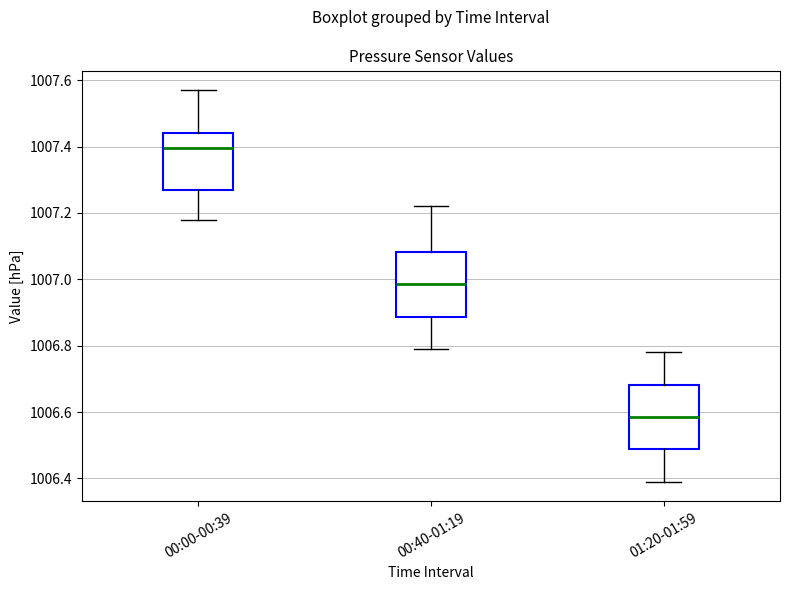

Reading left to right, read every box against the y-axis: the position of its median line, the range the box covers, and the ends of its whiskers. The values are not printed on the chart, so give them approximately, as read against the axis.

00:00-00:39: median 1007.40, box 1007.28 to 1007.44, whiskers 1007.18 to 1007.58
00:40-01:19: median 1006.98, box 1006.88 to 1007.08, whiskers 1006.80 to 1007.22
01:20-01:59: median 1006.58, box 1006.48 to 1006.68, whiskers 1006.40 to 1006.78